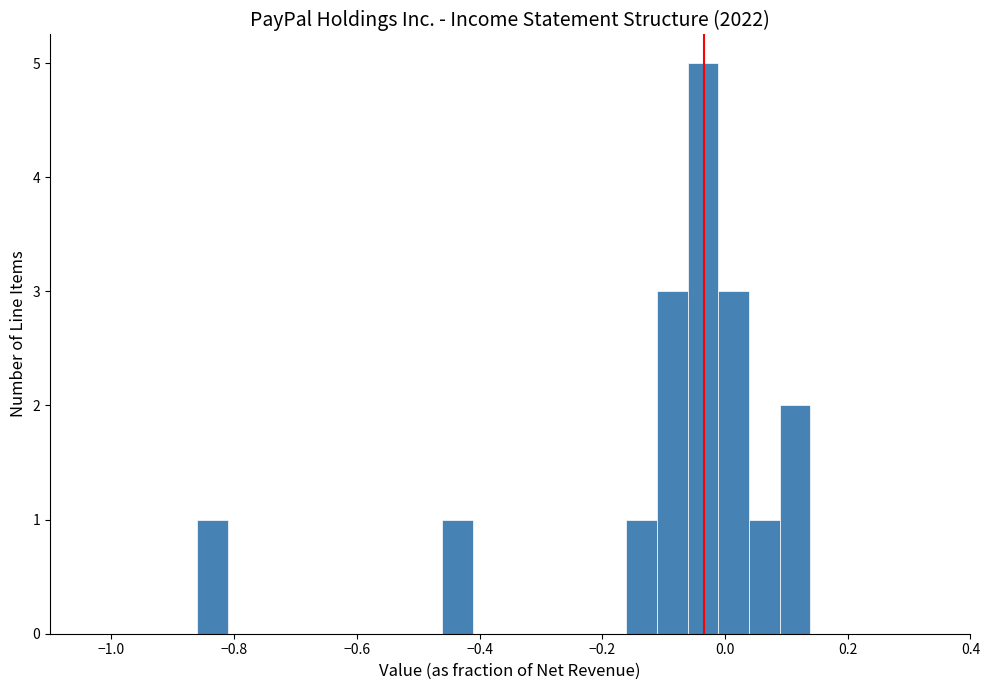

Read against the x-axis, roughly where is the centre of the tallest bar?

-0.04